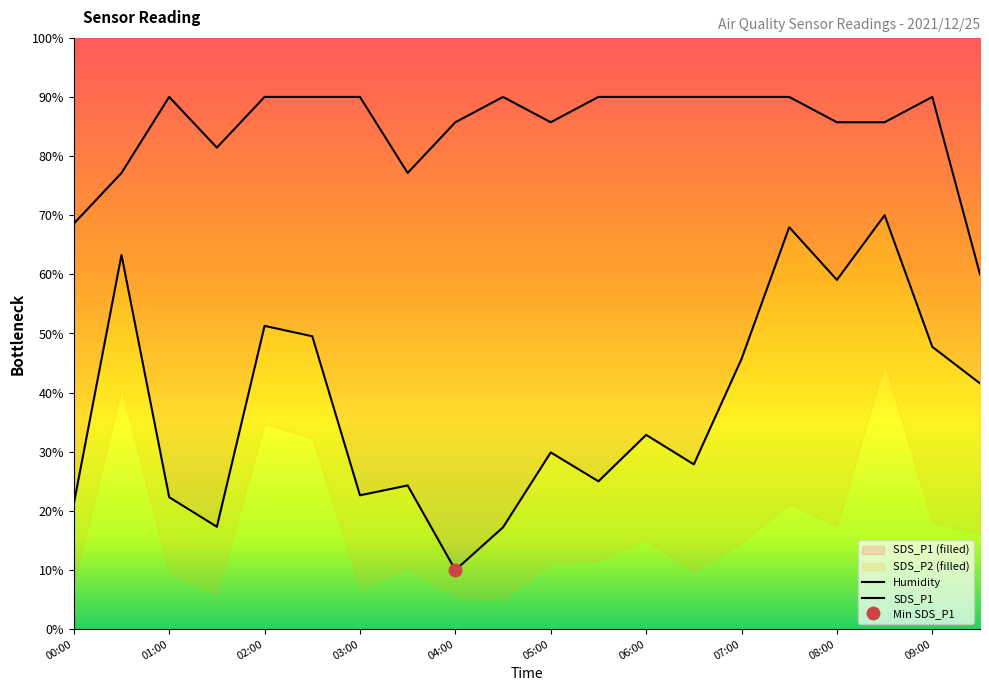

True or false: Humidity and SDS_P1 cross at least once.

False